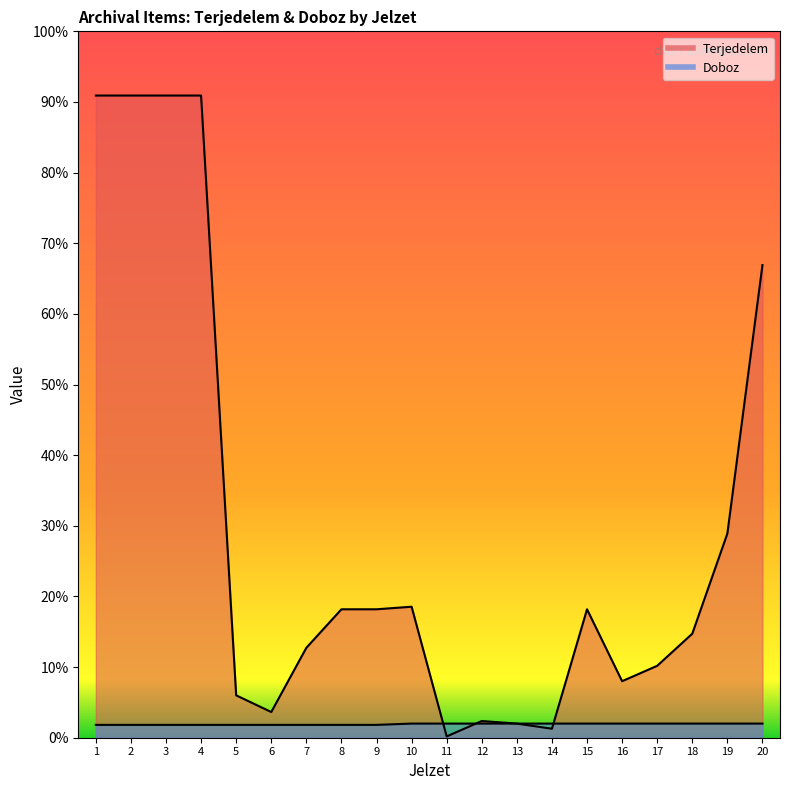

What are all the series names shown in the legend?

Terjedelem, Doboz